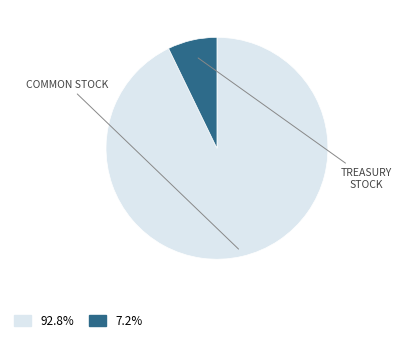

How many segments does this pie chart have?

2